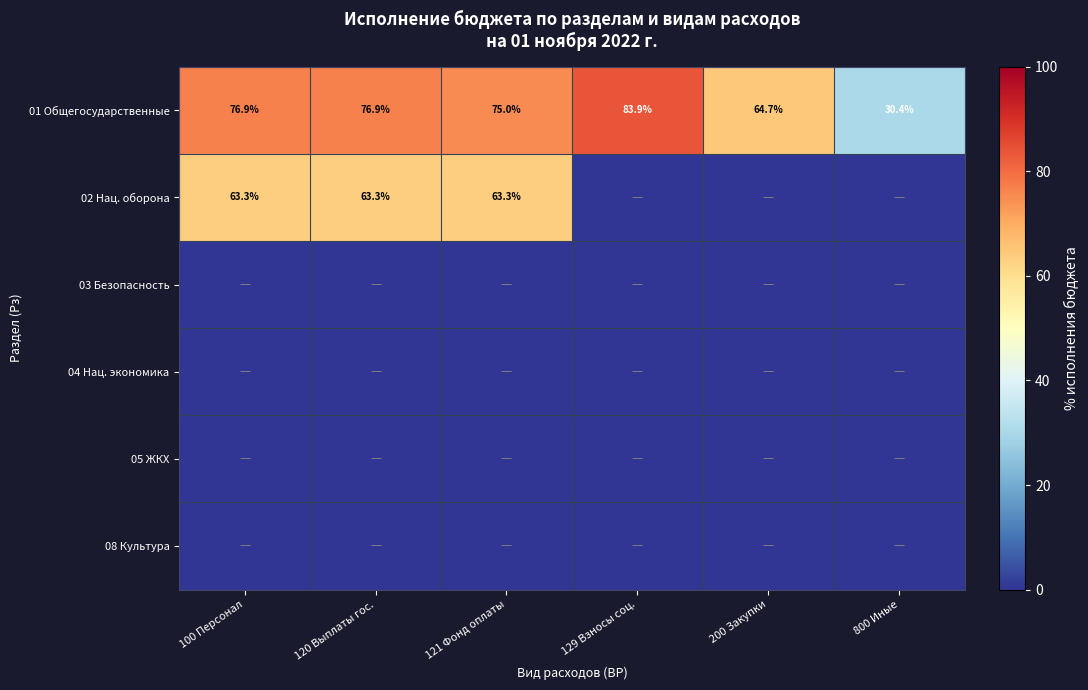

The value of 01 Общегосударственные at 100 Персонал is 37.5. True or false?

False